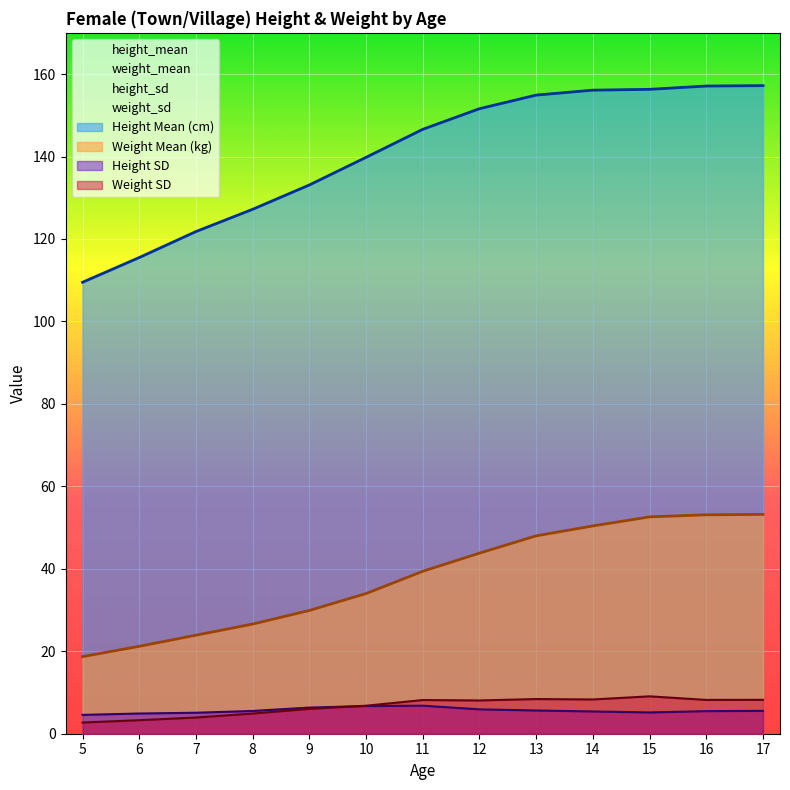

What is the difference between the height_sd values at 15 and 6?

0.3